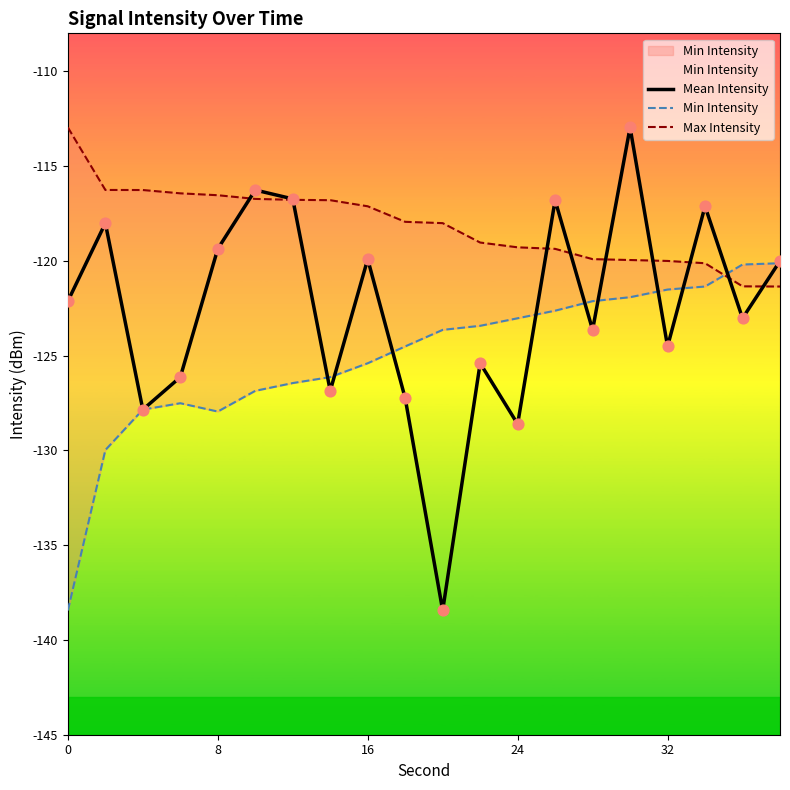

What are all the series names shown in the legend?

Mean Intensity, Min Intensity, Max Intensity